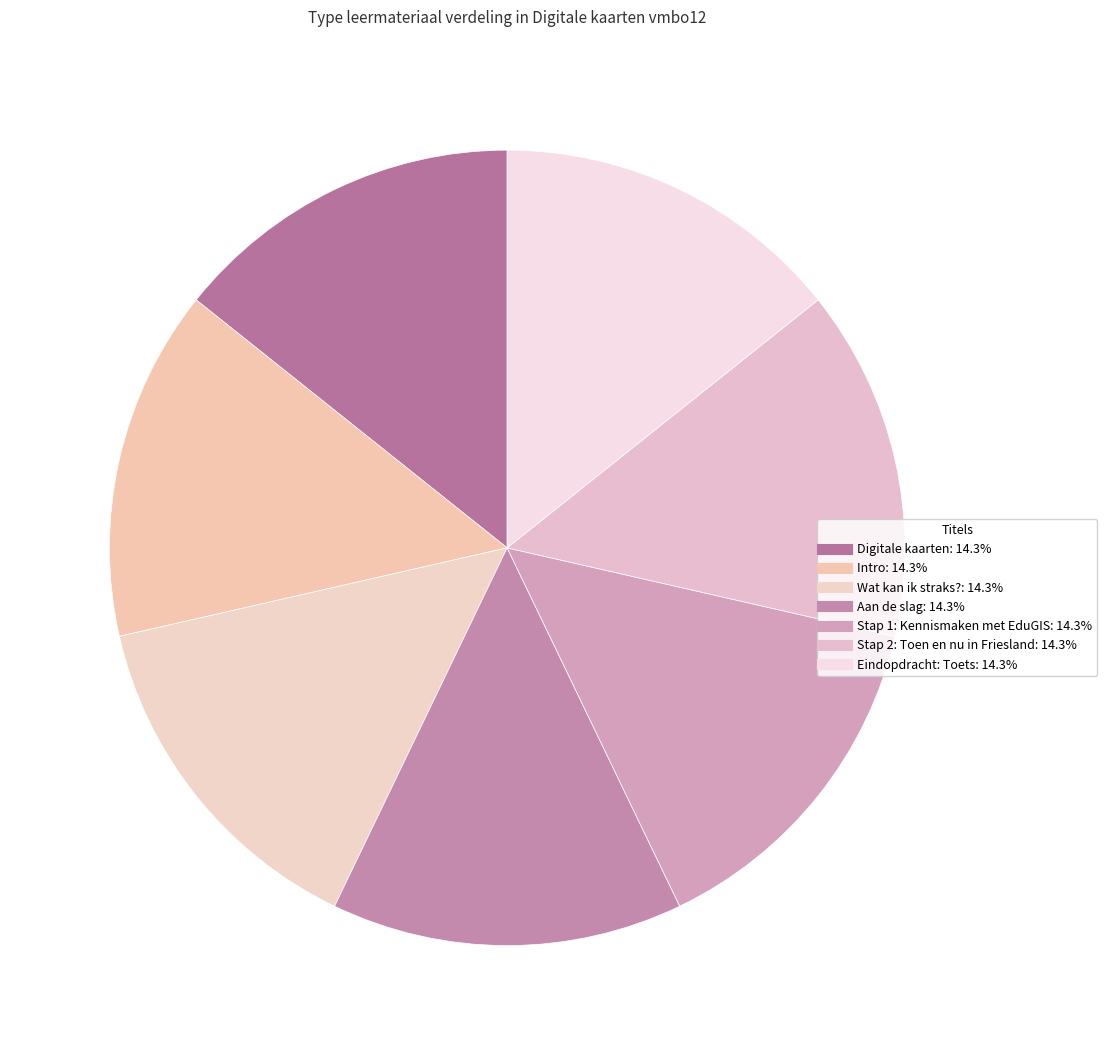

Rank the categories by value from highest to lowest.

Eindopdracht: Toets, Stap 2: Toen en nu in Friesland, Stap 1: Kennismaken met EduGIS, Aan de slag, Wat kan ik straks?, Intro, Digitale kaarten